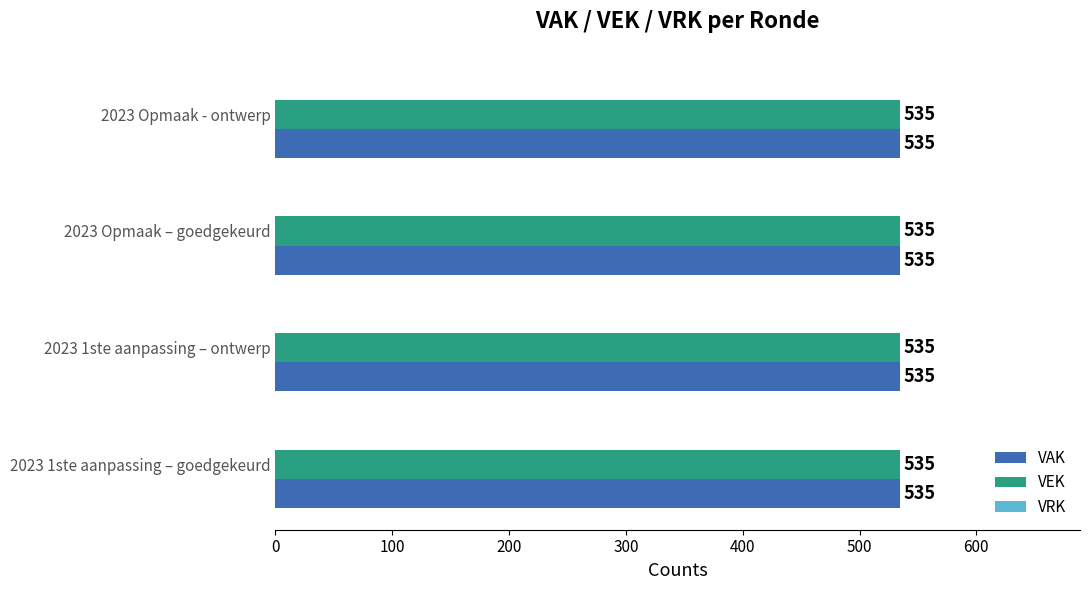

How many bars are there in each group?

3